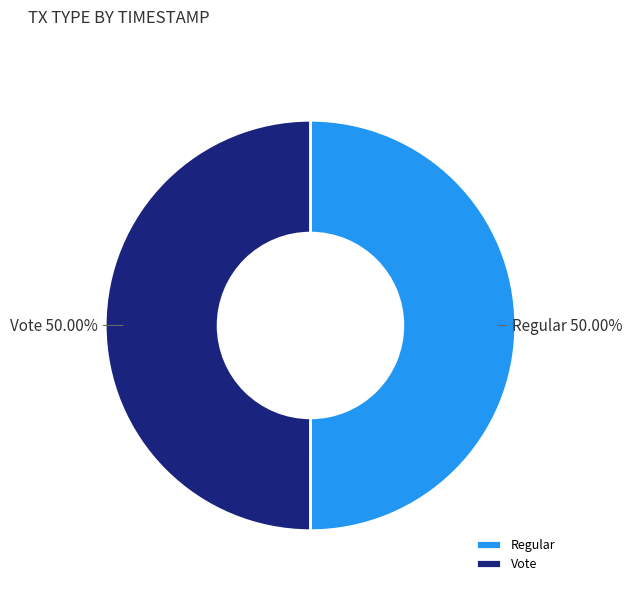

Do Vote and Regular together represent more than half of the pie?

Yes